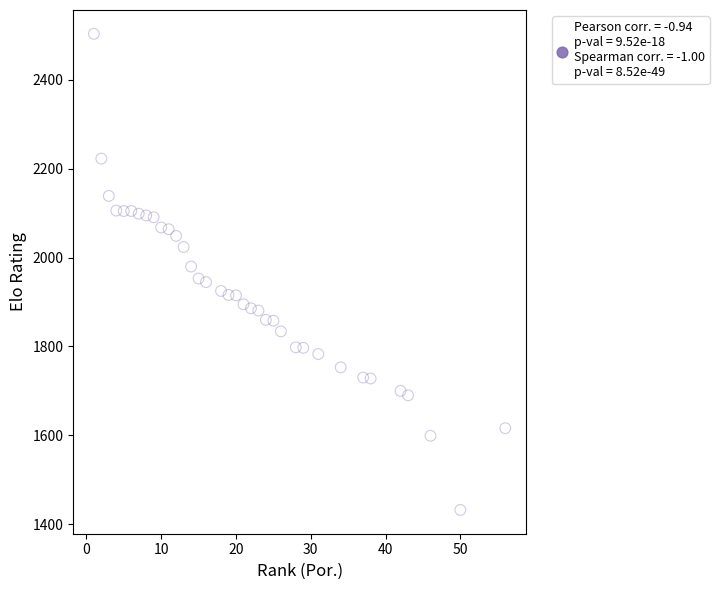

What is the range of X values (max minus min)?

55